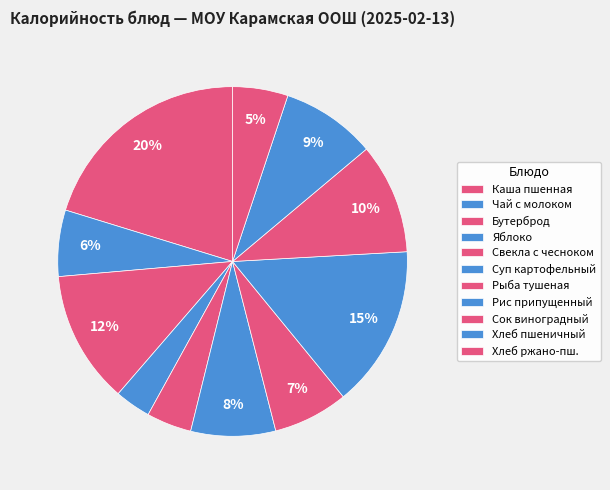

Does Хлеб пшеничный account for over 50% of the chart?

No